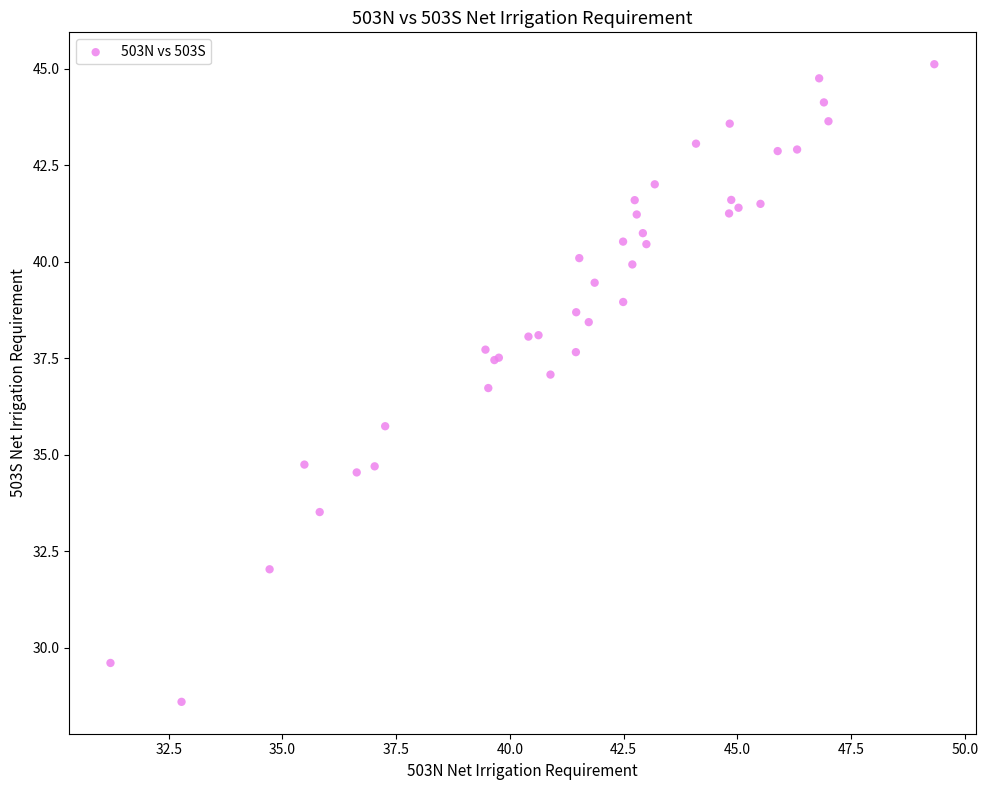

What Y value in the scatter plot is closest to 36?

35.7